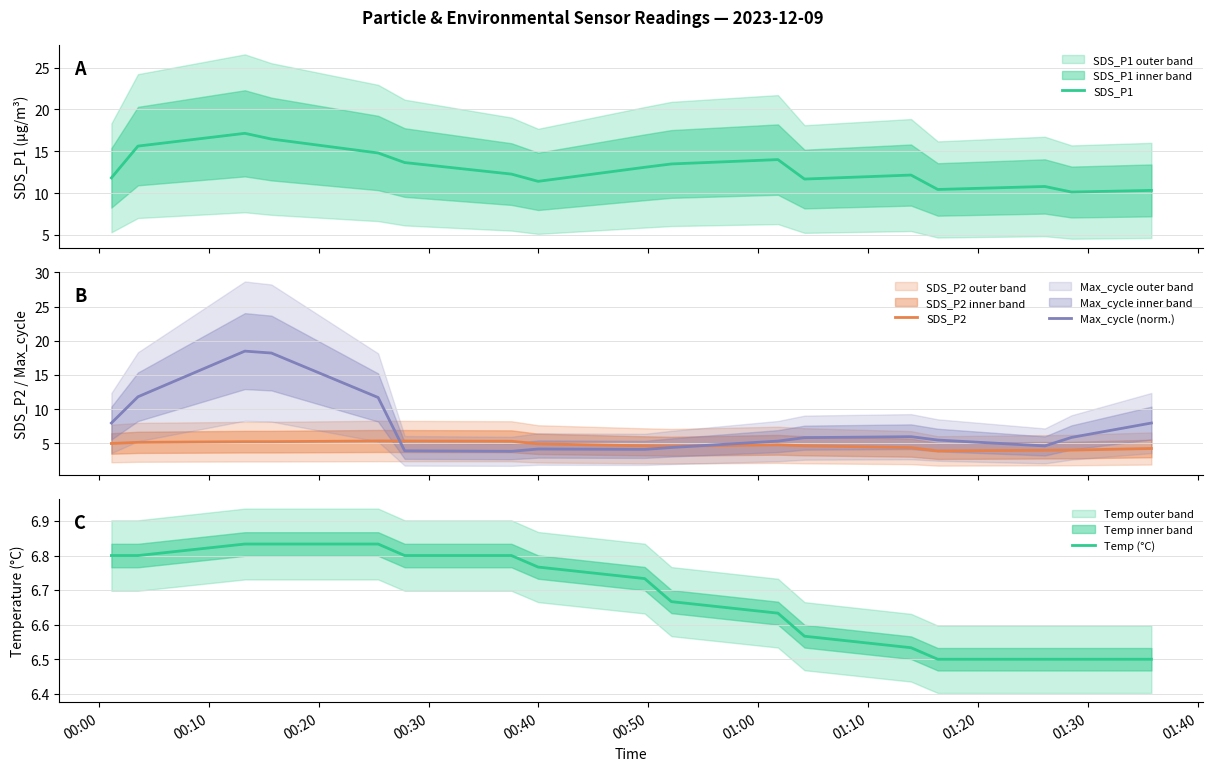

What is the maximum value for SDS_P1?

17.1